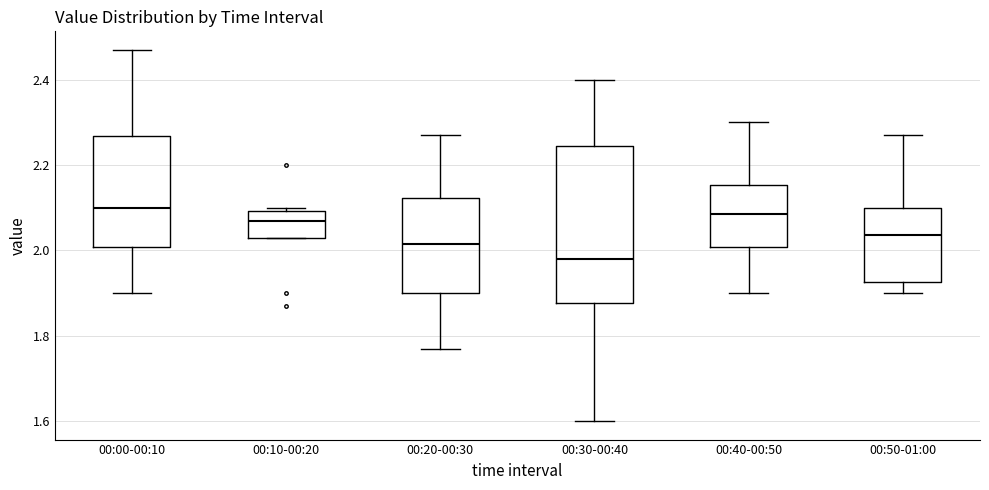

Which box has the lowest median line?

00:30-00:40